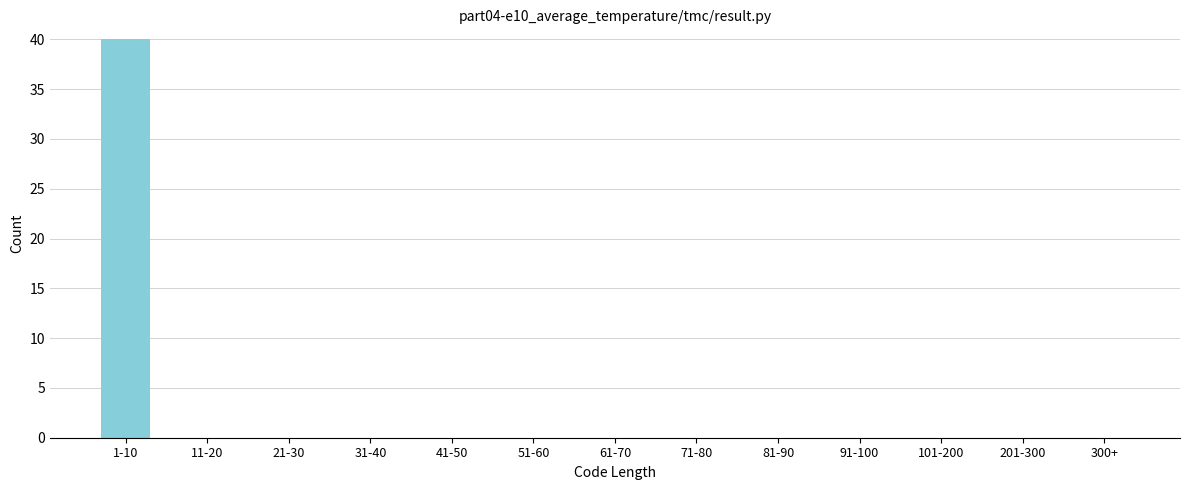

Reading right to left, what are all the values shown in this chart?

300+=0	201-300=0	101-200=0	91-100=0	81-90=0	71-80=0	61-70=0	51-60=0	41-50=0	31-40=0	21-30=0	11-20=0	1-10=40